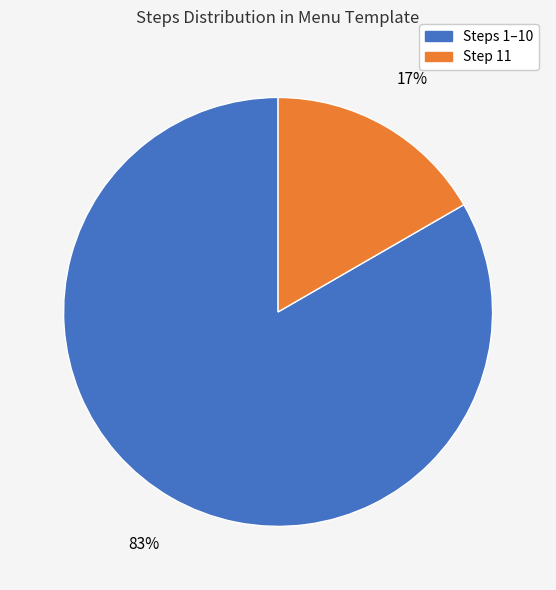

Rank the categories by value from highest to lowest.

Steps 1–10, Step 11